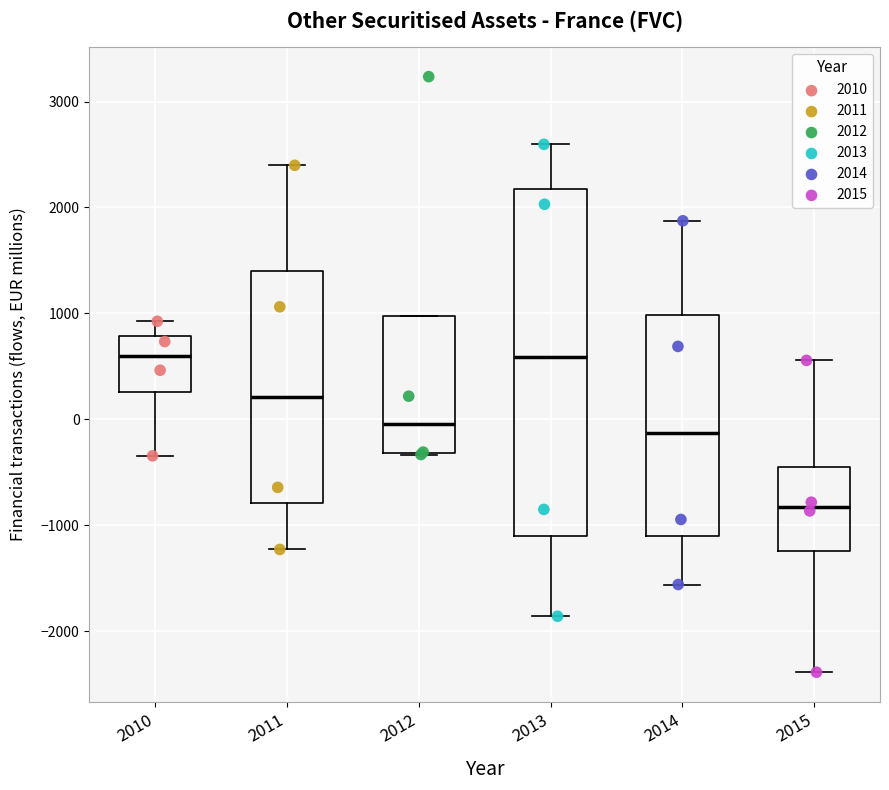

Reading left to right, read every box against the y-axis: the position of its median line, the range the box covers, and the ends of its whiskers. The values are not printed on the chart, so give them approximately, as read against the axis.

2010: median 600, box 300 to 800, whiskers -300 to 900
2011: median 200, box -800 to 1400, whiskers -1200 to 2400
2012: median 0, box -300 to 1000, whiskers -300 to 1000
2013: median 600, box -1100 to 2200, whiskers -1900 to 2600
2014: median -100, box -1100 to 1000, whiskers -1600 to 1900
2015: median -800, box -1200 to -400, whiskers -2400 to 600